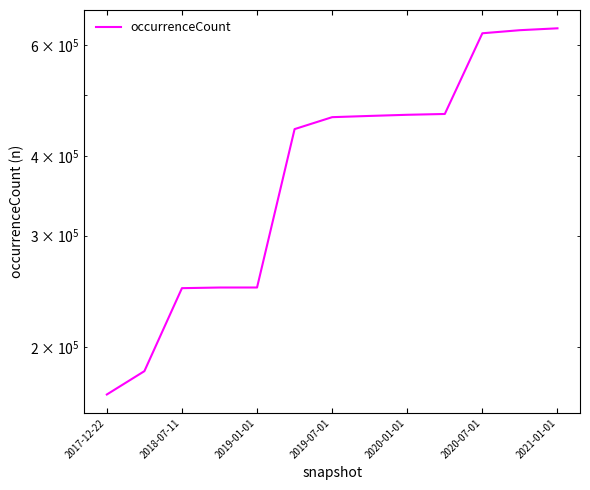

Read the value at 2017-12-22.

168227